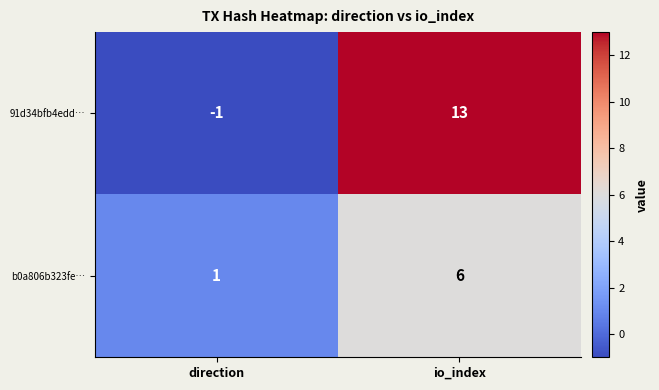

Reading left to right, list all the values displayed in this chart.

91d34bfb4edd…: -1	13
b0a806b323fe…: 1	6